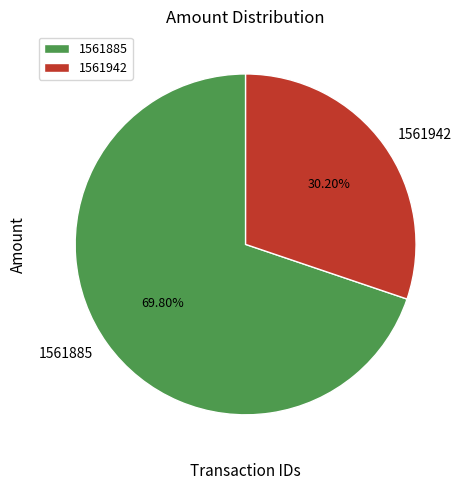

Does any single category account for the majority?

Yes